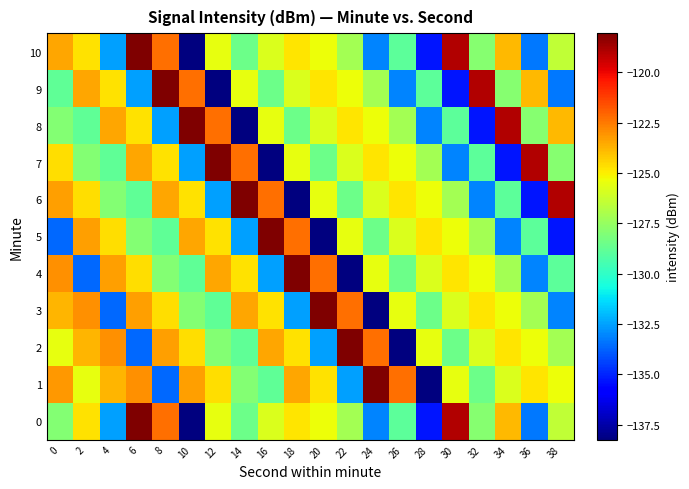

What is the minimum value shown in the chart?

-138.3